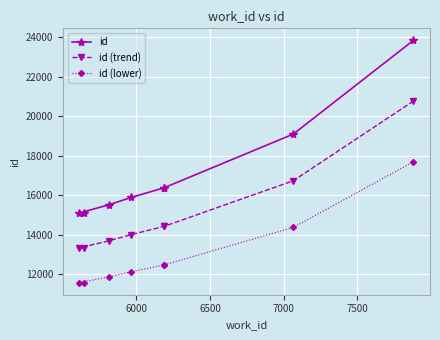

What is the minimum value for id (trend)?

13328.2